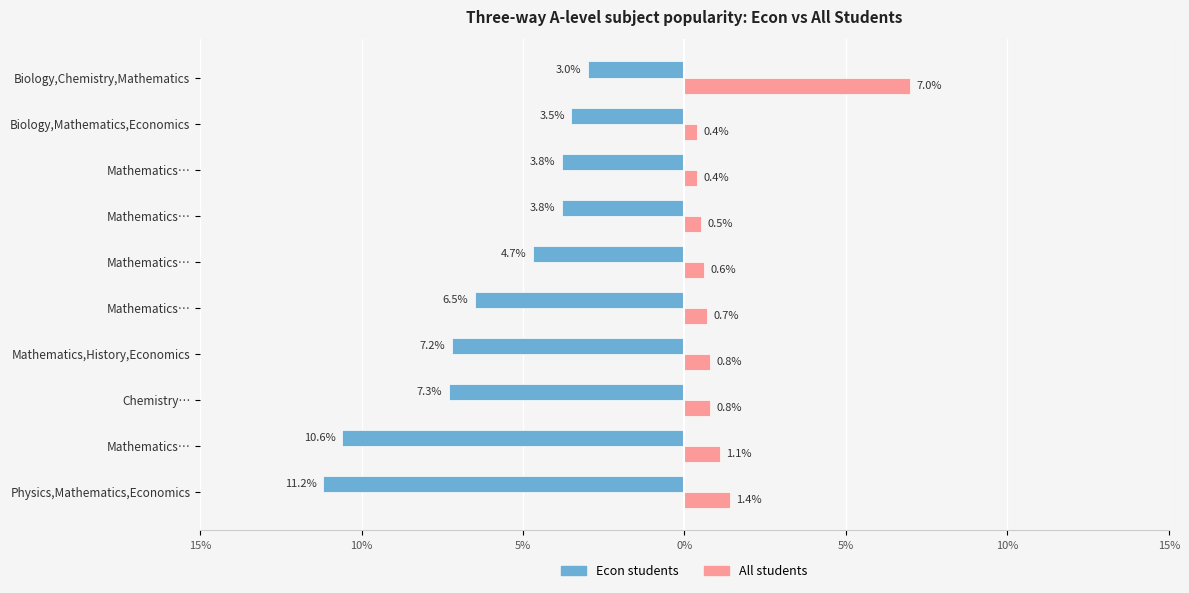

Which series has the widest spread of values?

Econ students